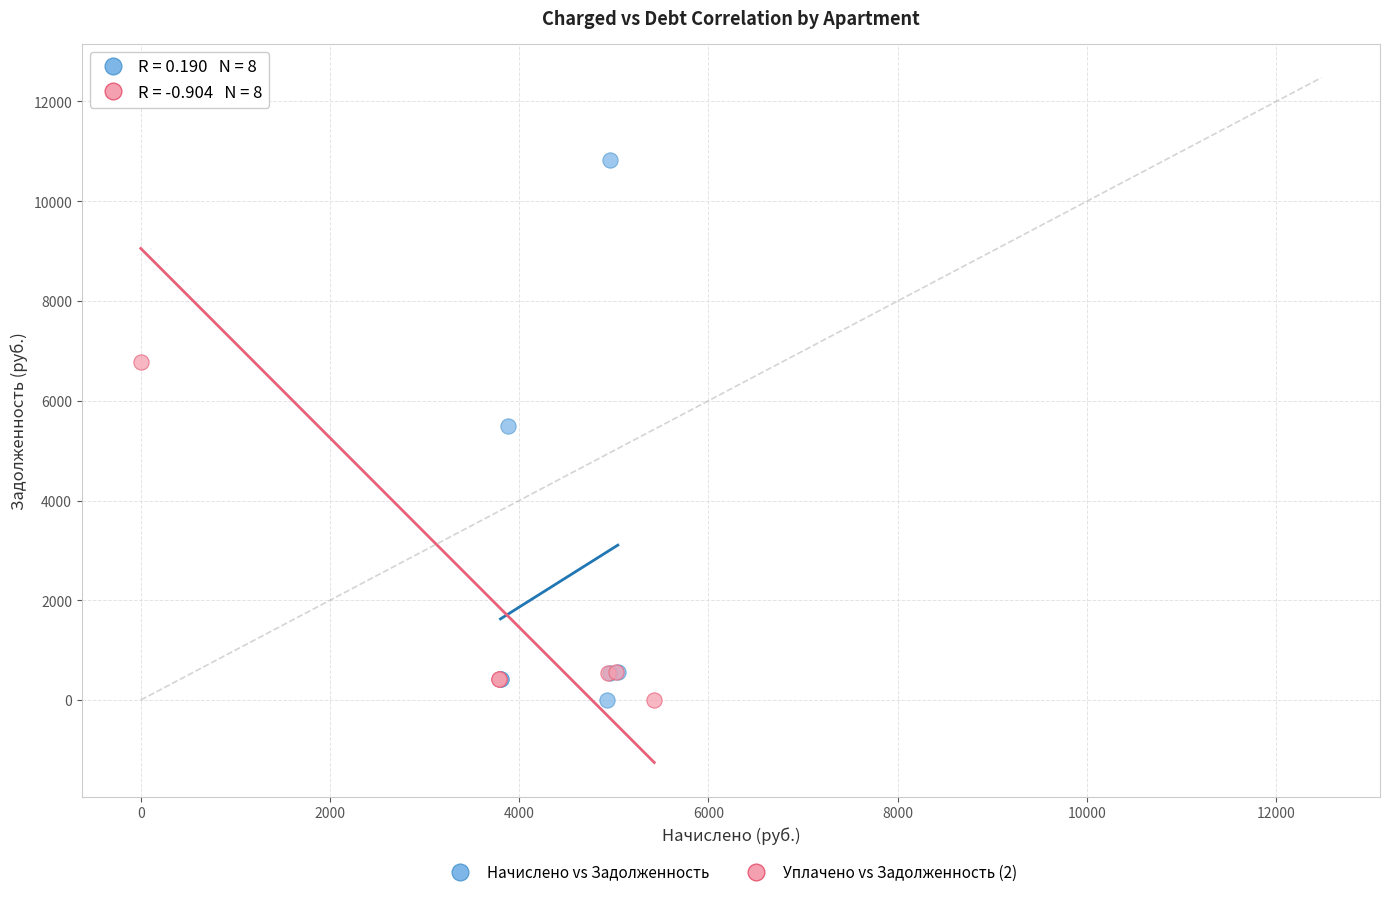

Which series has the widest spread of Y values?

Уплачено vs Задолженность (2)